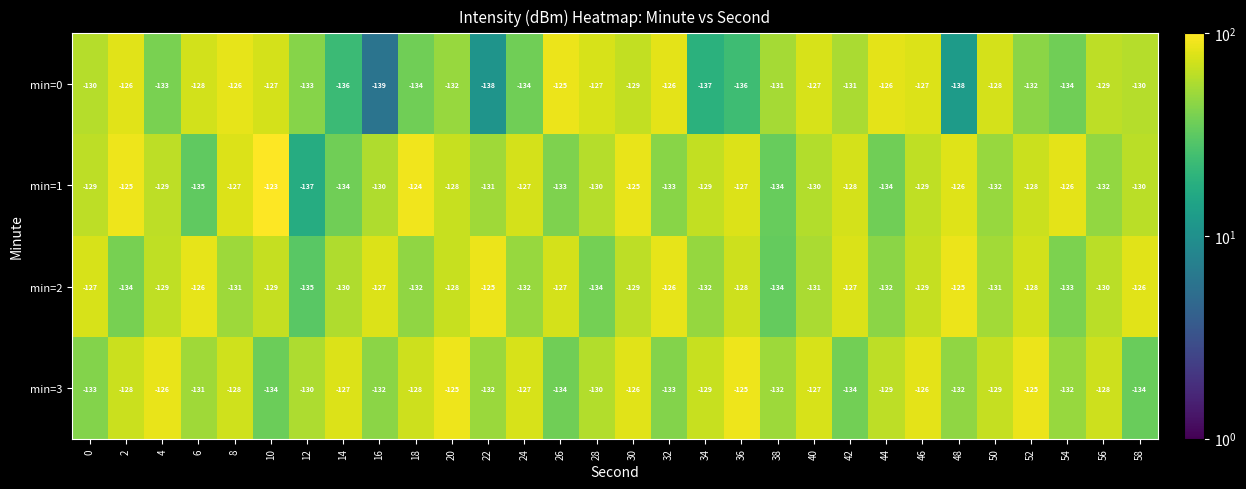

Rank the series at 56 from highest to lowest value.

min=3, min=0, min=2, min=1